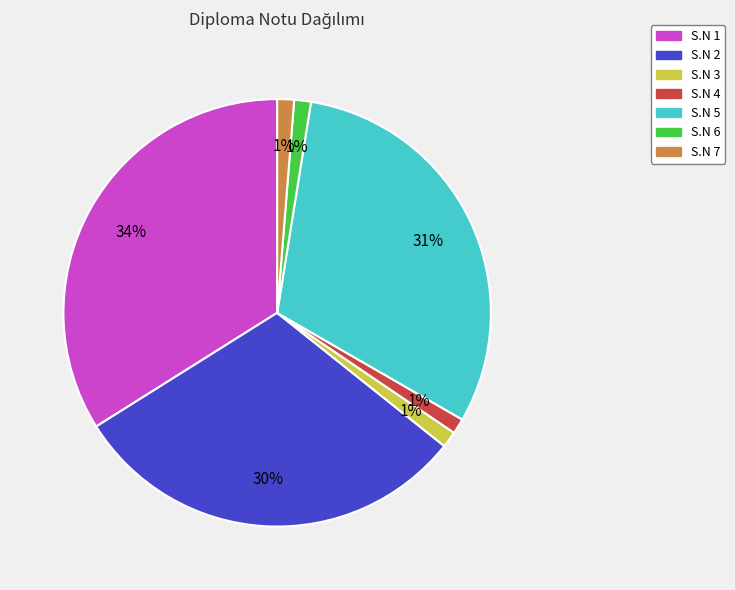

To the nearest percent, what is the difference between the largest and smallest slice percentages?

33%